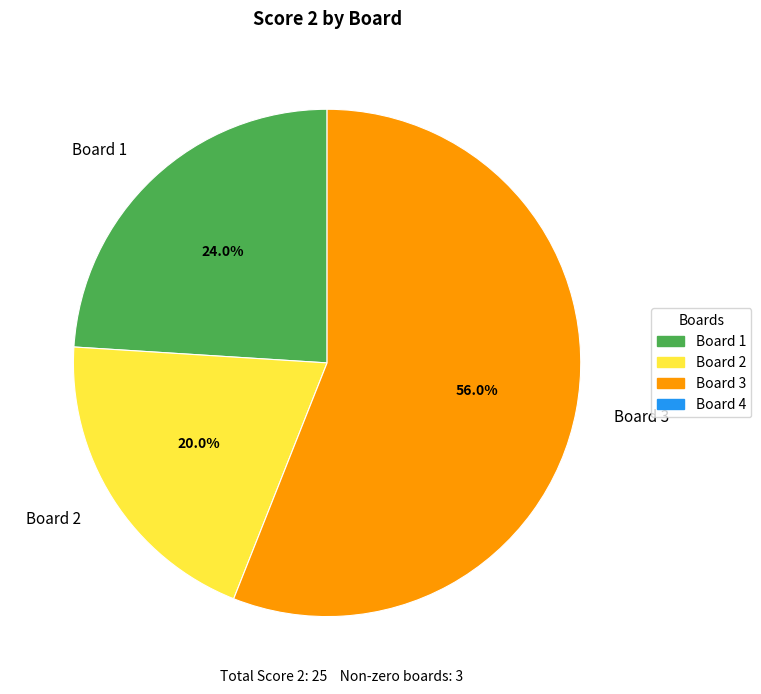

Which slice represents more than half of the pie?

Board 3